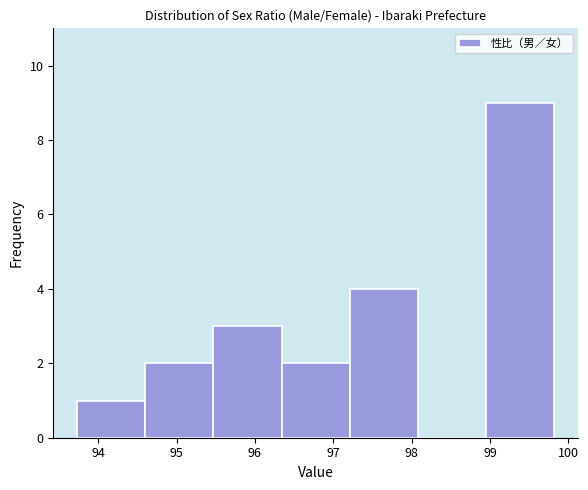

Which range on the x-axis has the tallest bar?

99.0 to 99.8